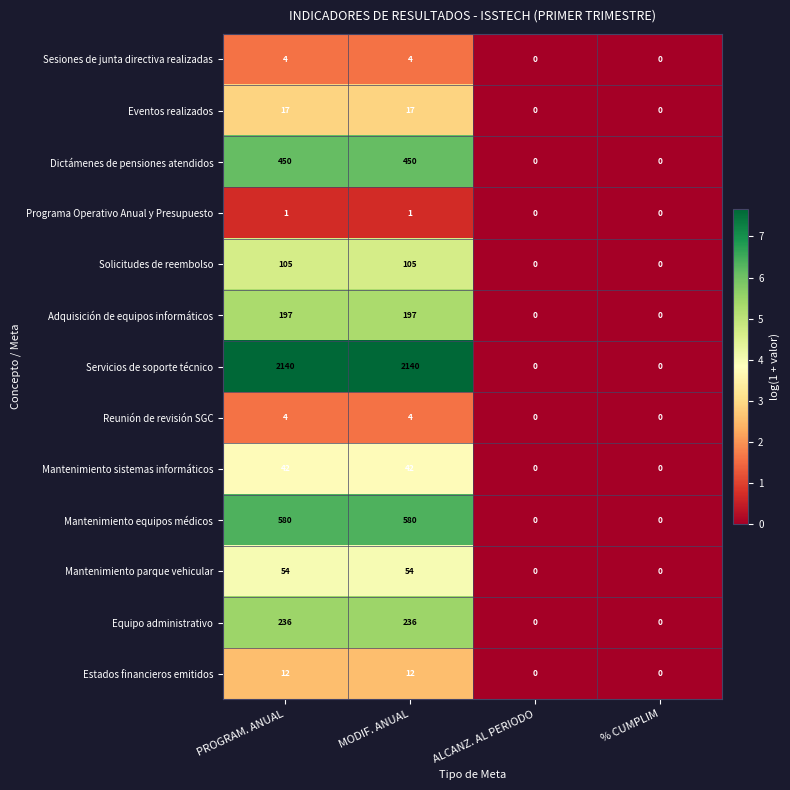

True or false: Solicitudes de reembolso has a value of 105 at PROGRAM. ANUAL.

True